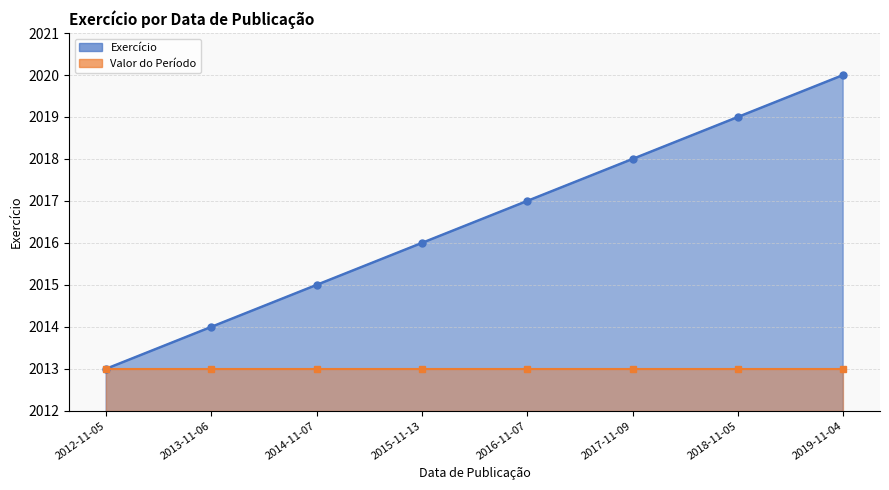

What is the value of the 3rd point from the left?

2015